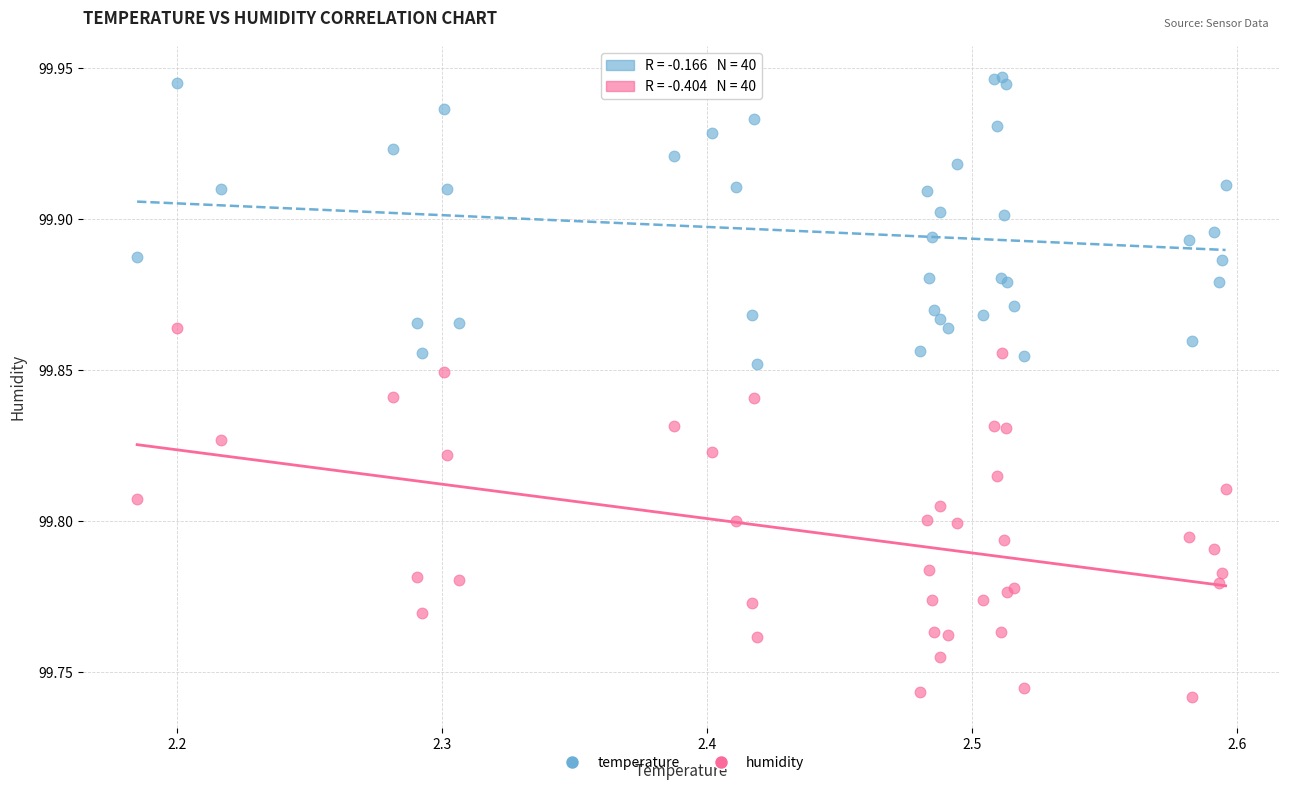

What is the X range (max minus min) for the scatter plot?

0.4